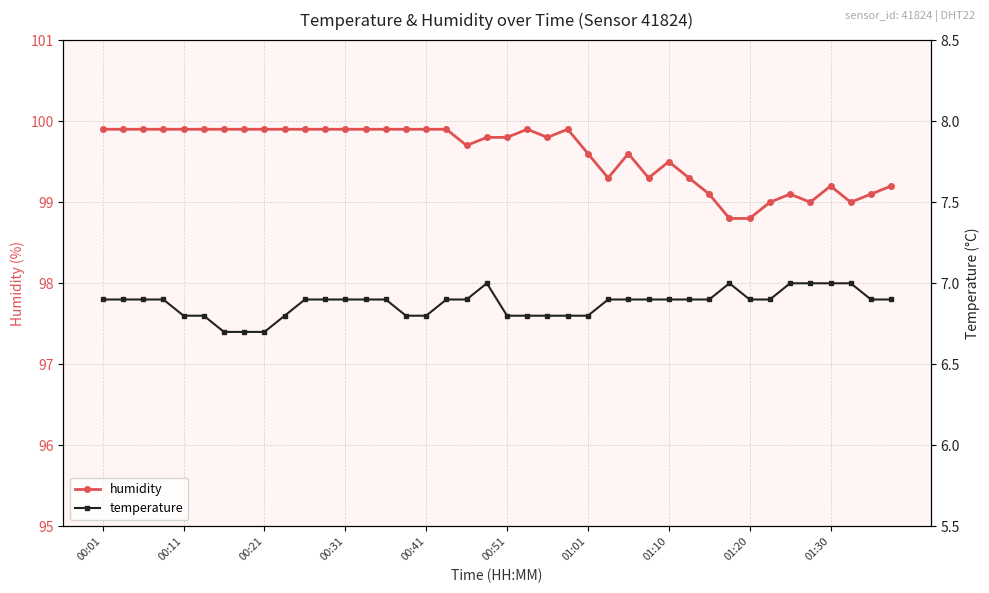

What are all the series names shown in the legend?

humidity, temperature